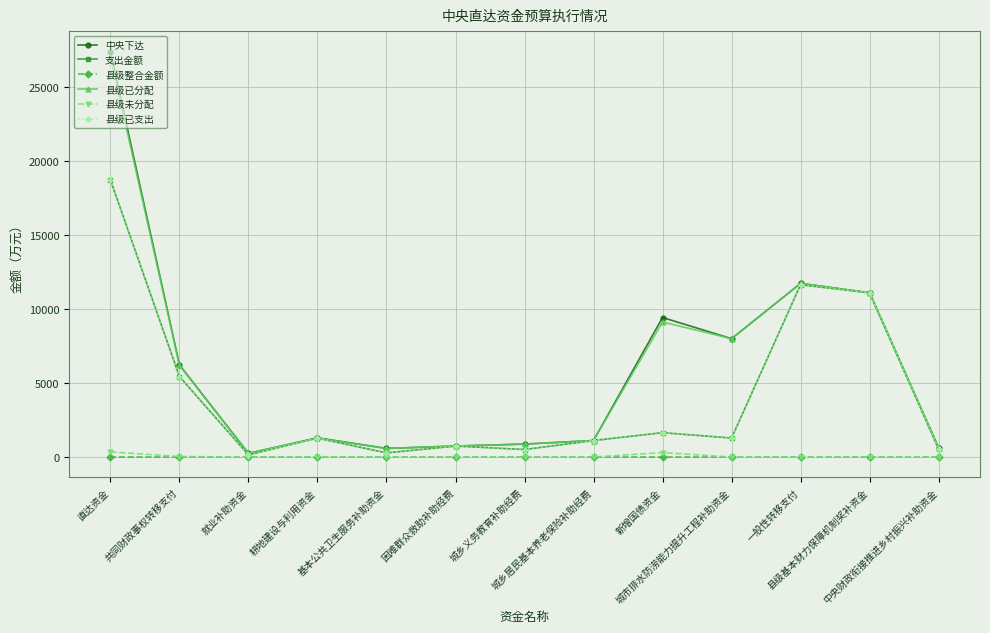

What is the highest value of the 县级已支出 series?

18730.4